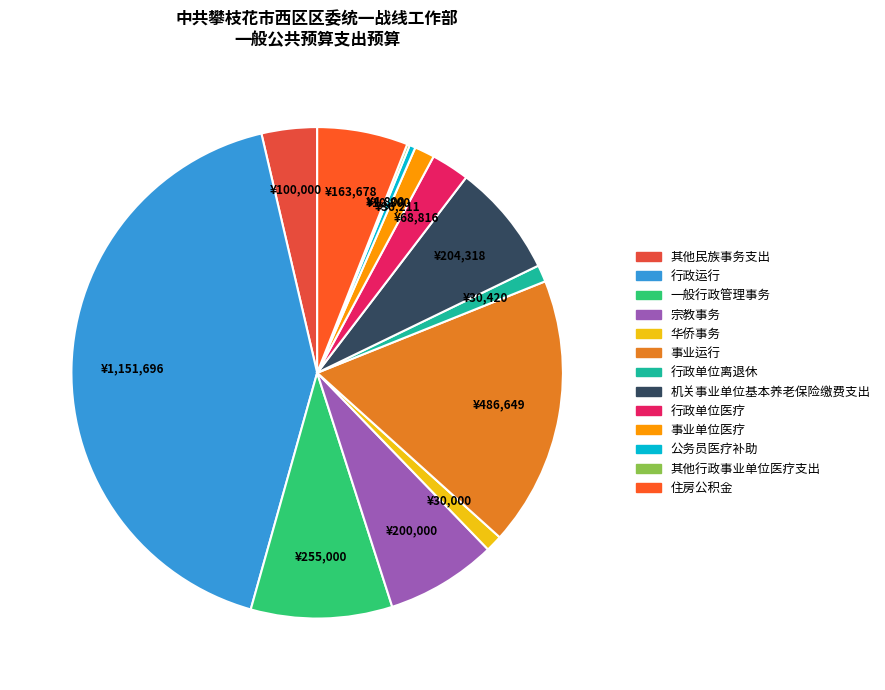

How many segments does this pie chart have?

13